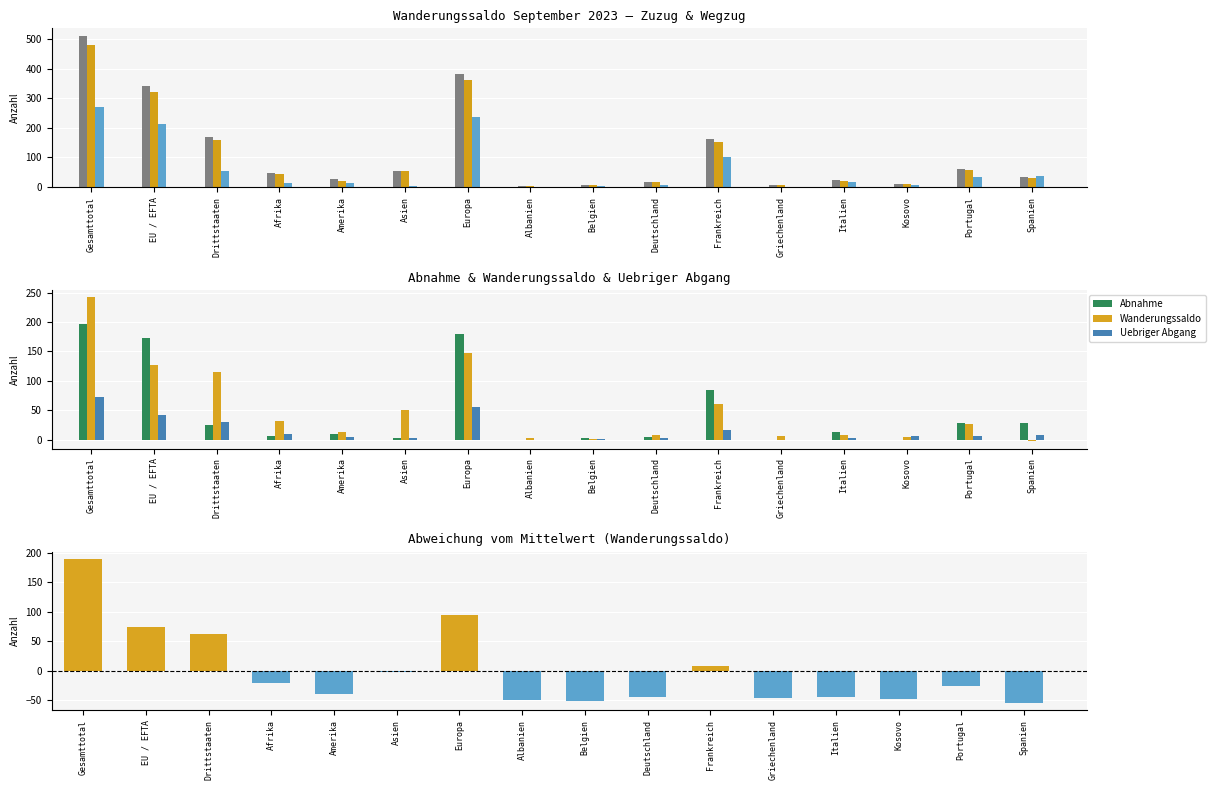

How many values in Abnahme are above zero?

13